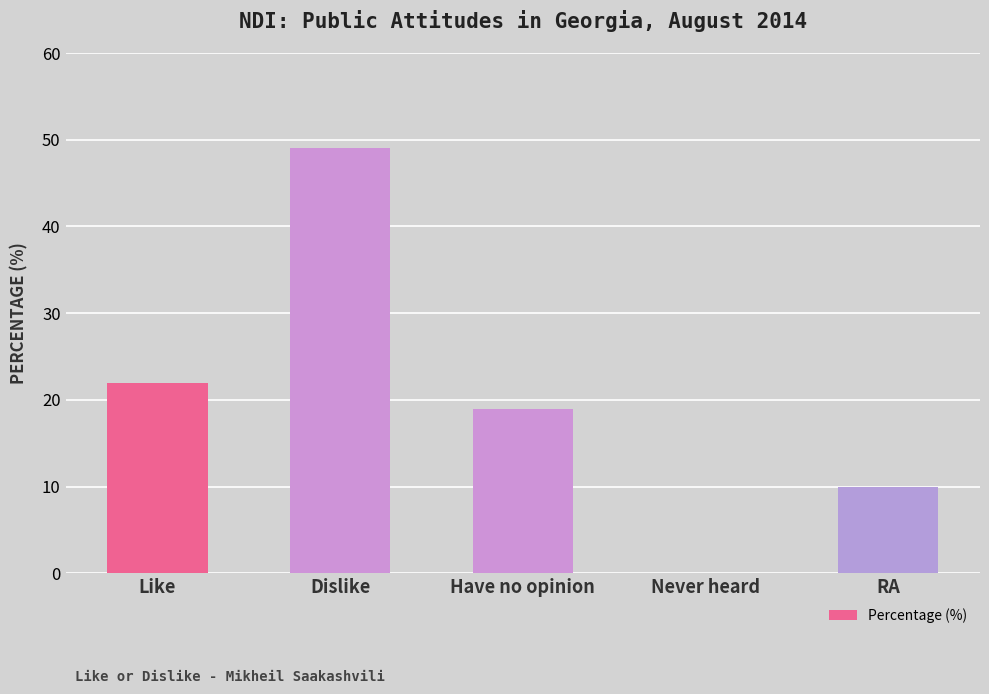

Where does the data first go above 19?

Like